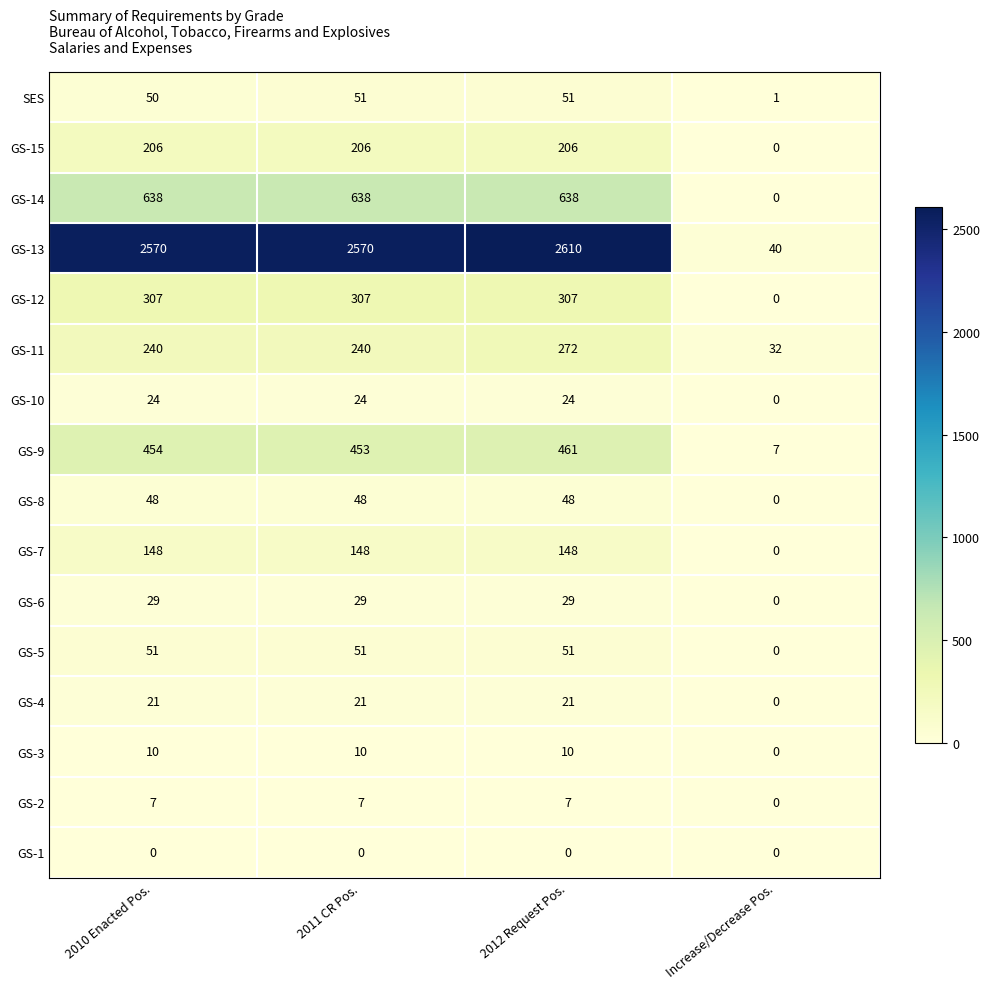

How many series are shown in this chart?

16